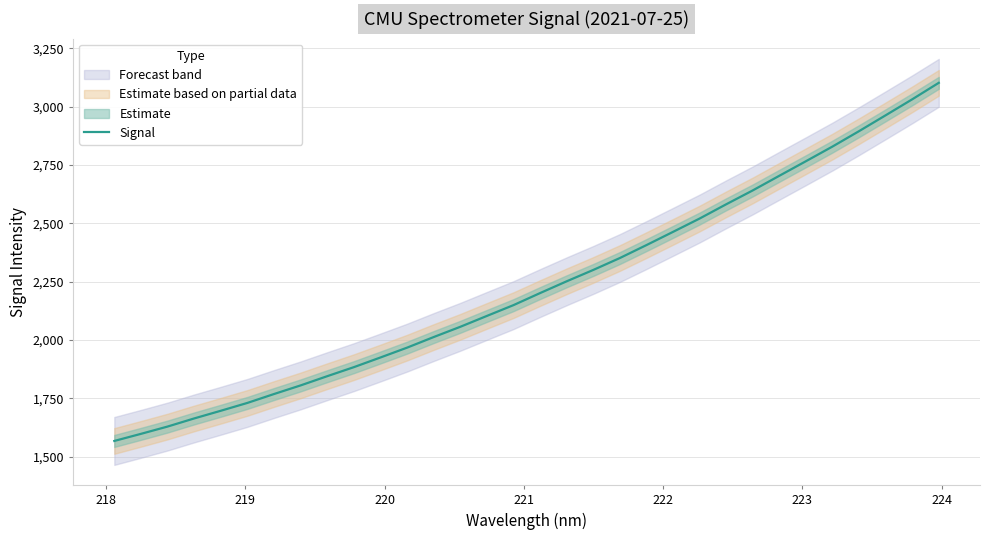

What is the minimum value for Signal?

1567.9